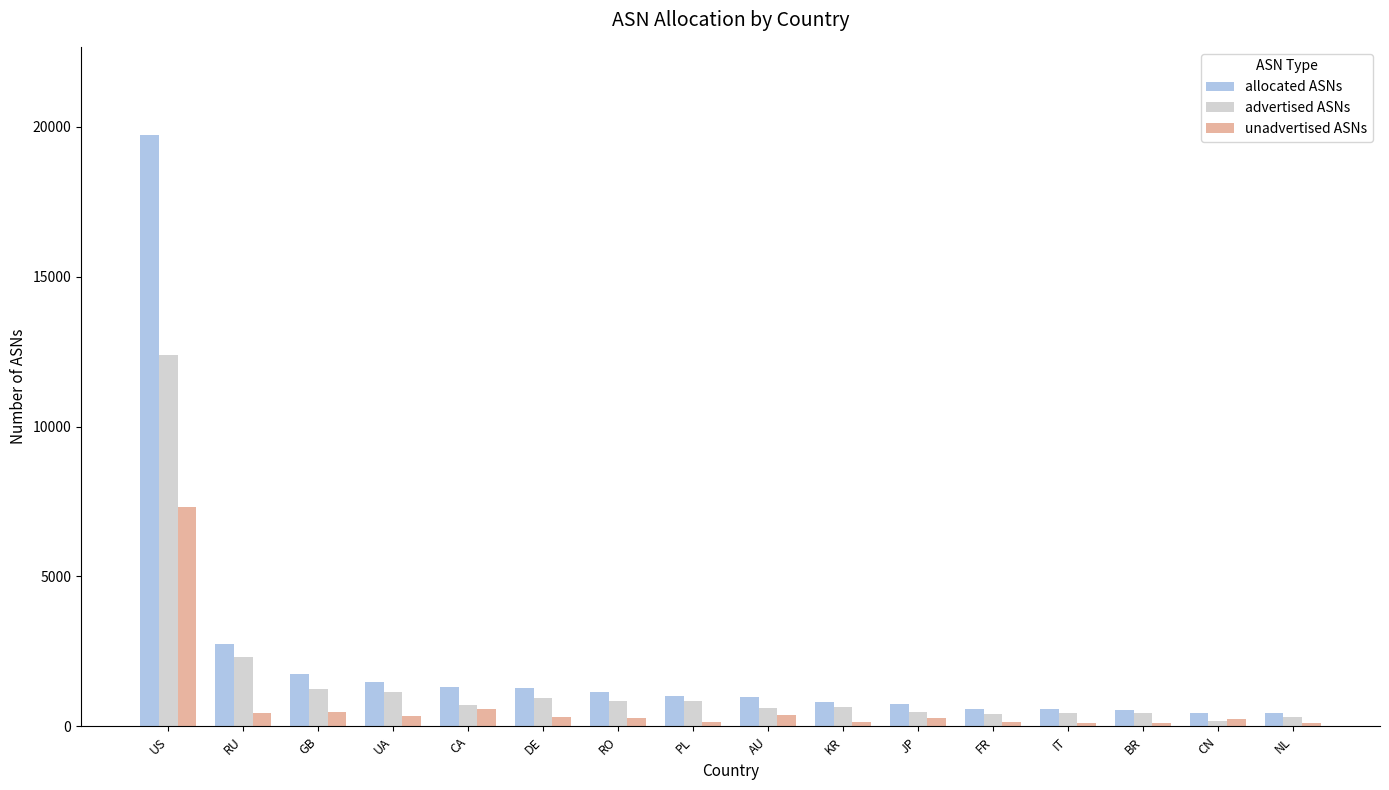

What is the difference between the maximum and second lowest values in the allocated ASNs series?

19259